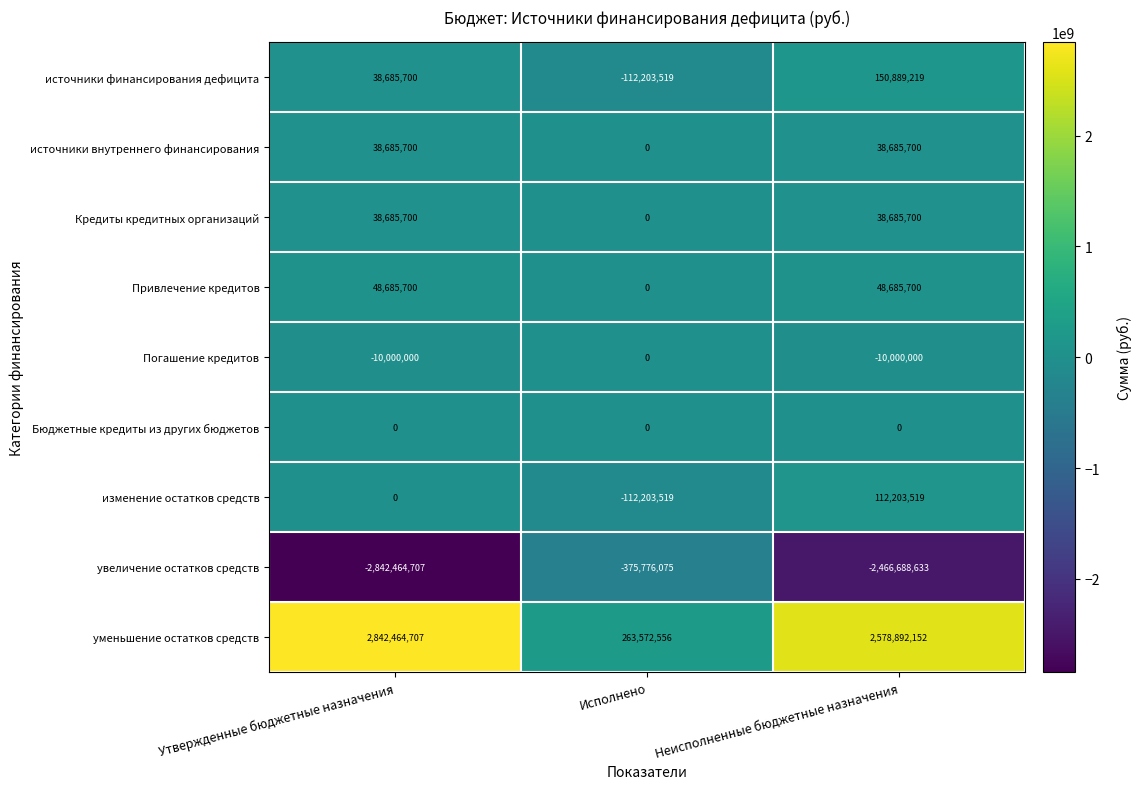

Which series has the largest range (max minus min)?

уменьшение остатков средств